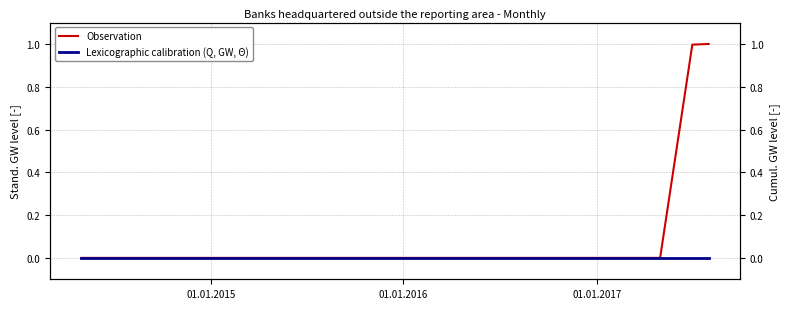

What is the highest value of the Observation series?

1.0